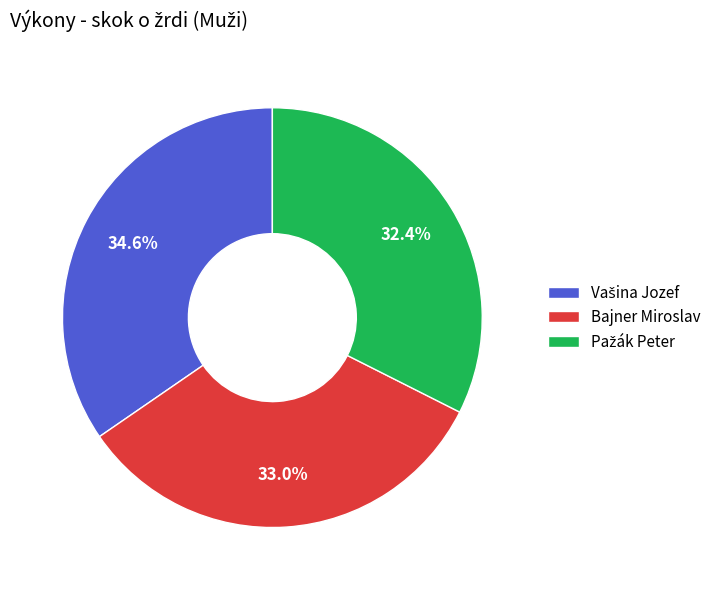

What percentage is the Bajner Miroslav slice, to the nearest percent?

33%